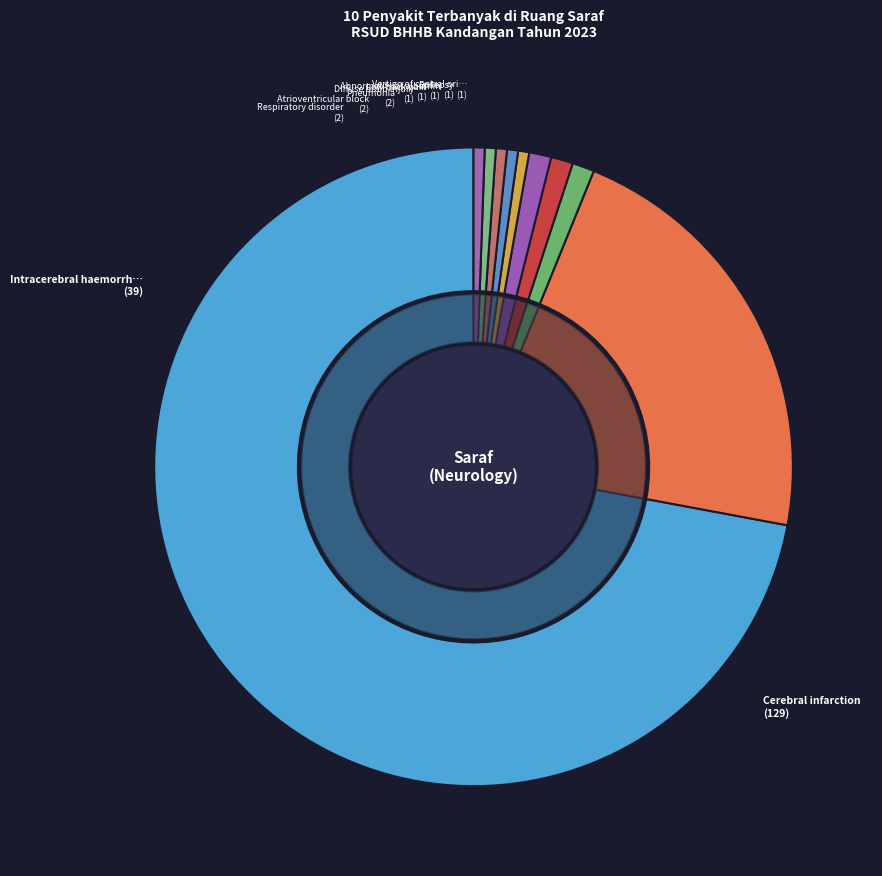

To the nearest percent, what is the average slice percentage?

10%